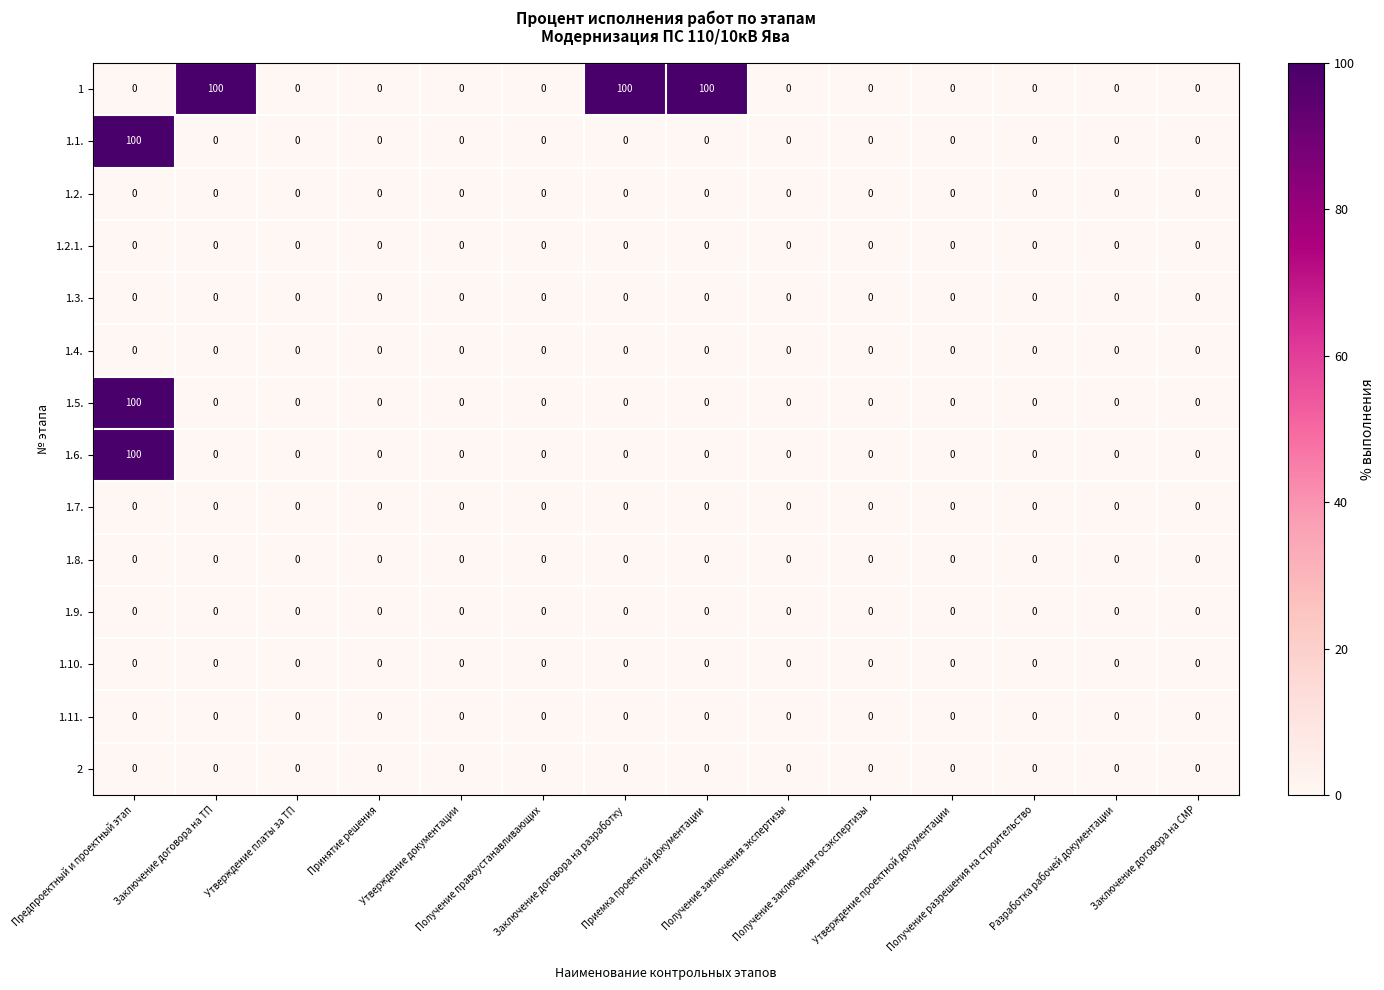

At how many categories does at least one series exceed 47?

4